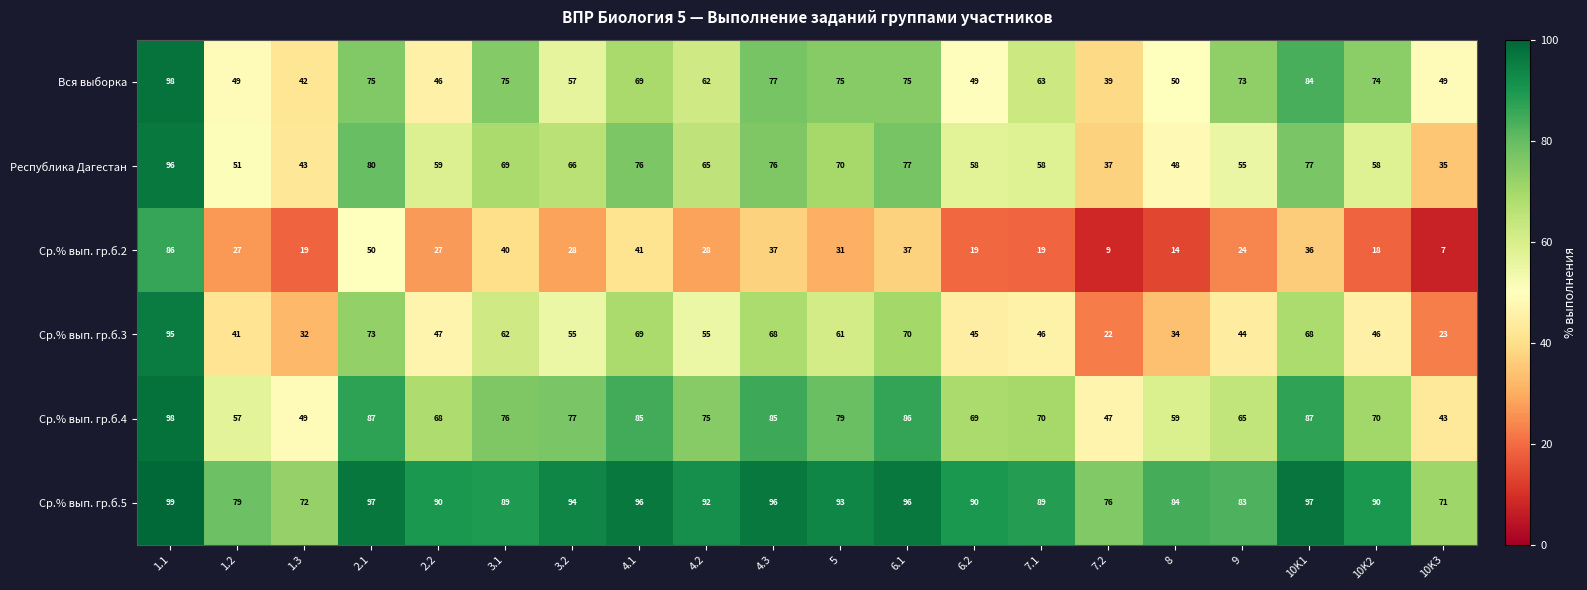

What is the spread (max minus min) of values at 6.2?

71